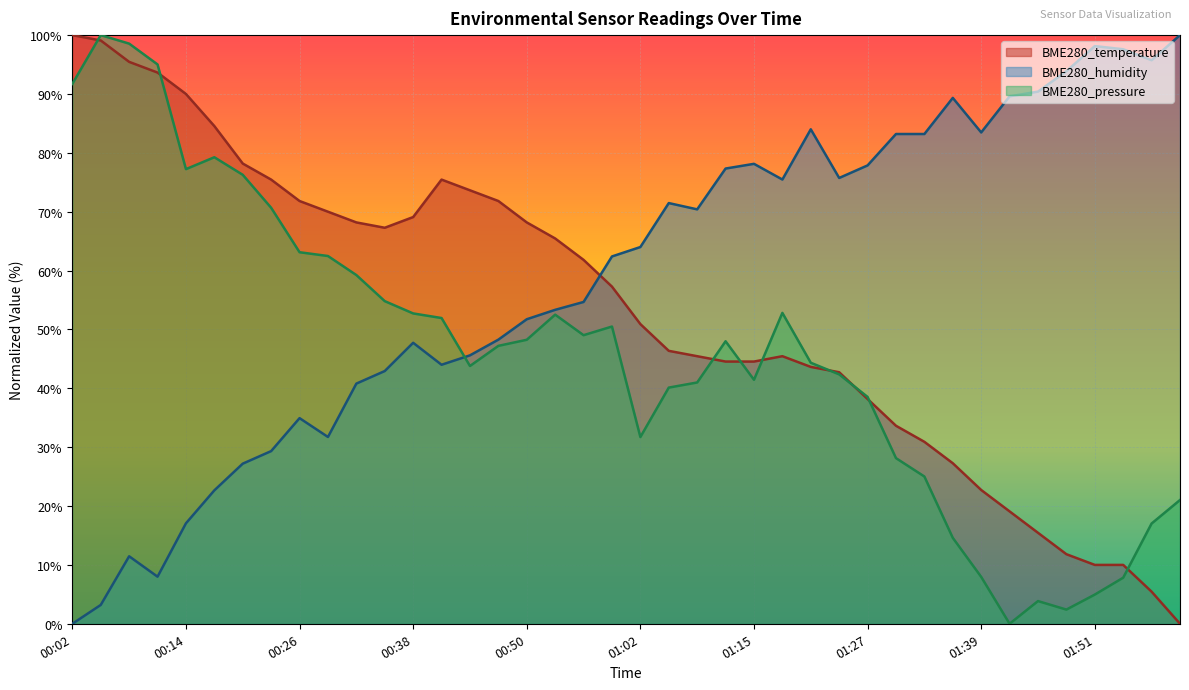

The BME280_pressure series shows 17.7 at 00:29. True or false?

False